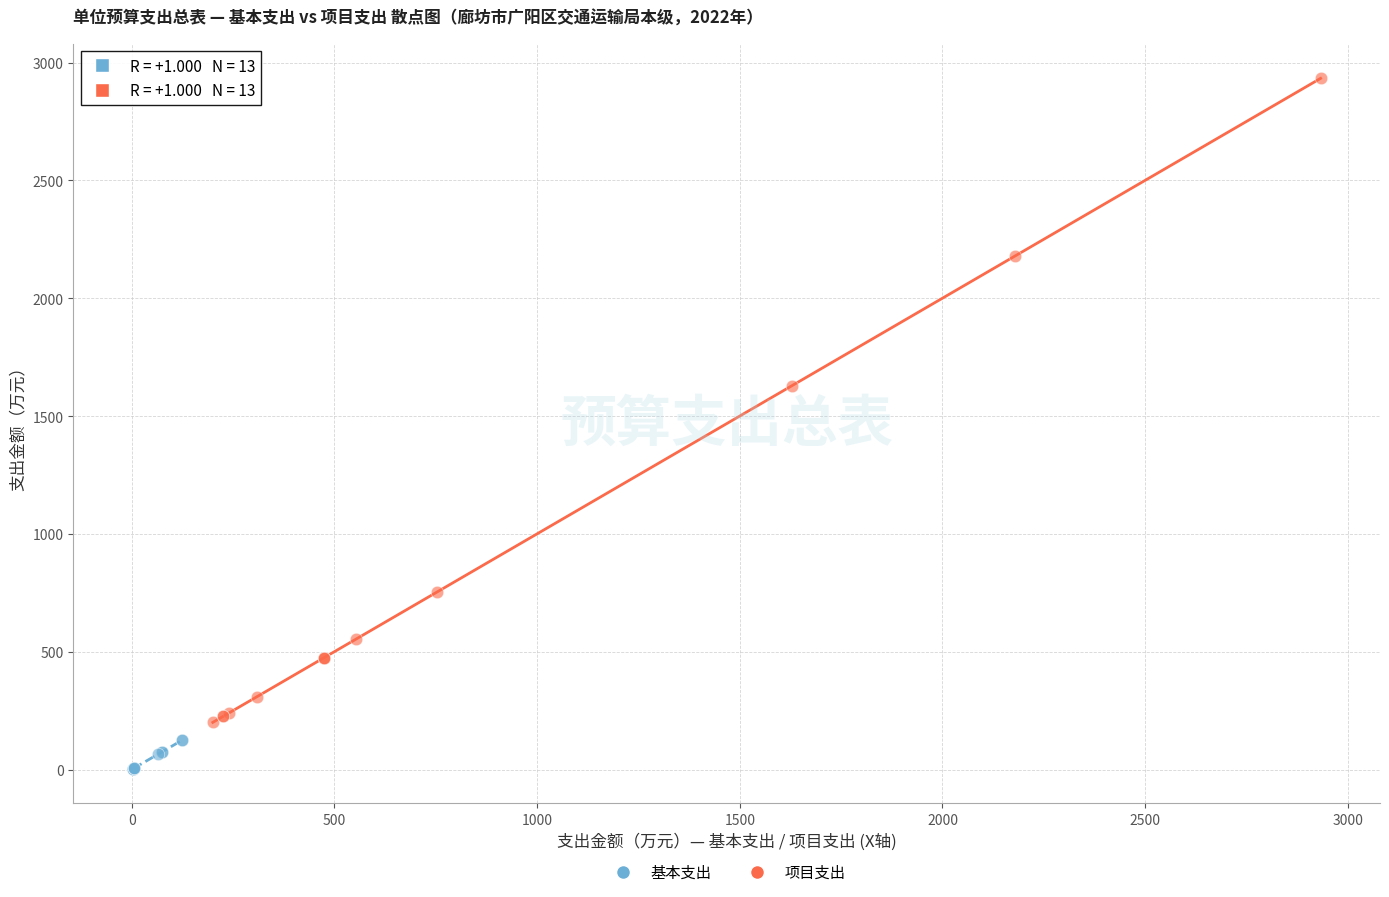

Which series has the largest Y range (max minus min)?

项目支出